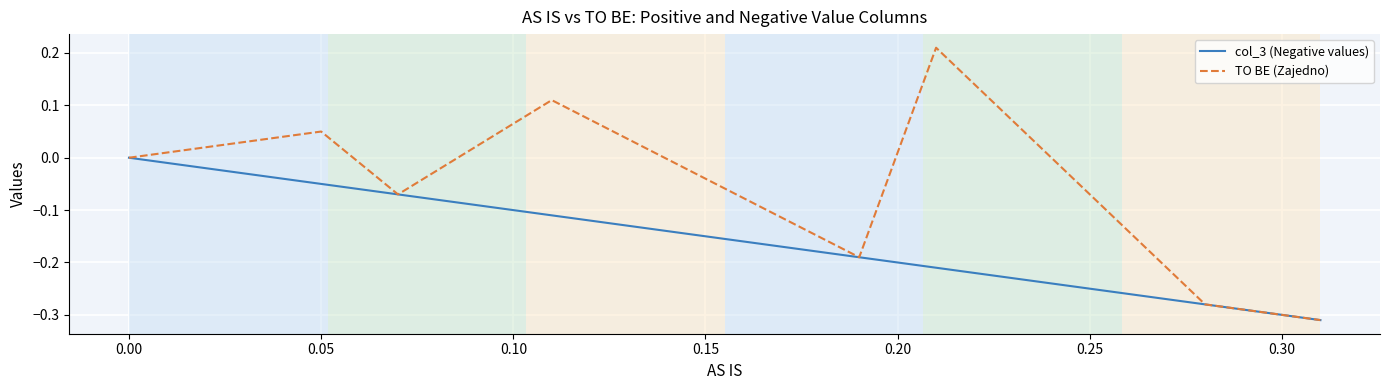

What is the difference between the second highest and second lowest values in the TO BE (Zajedno) series?

0.4